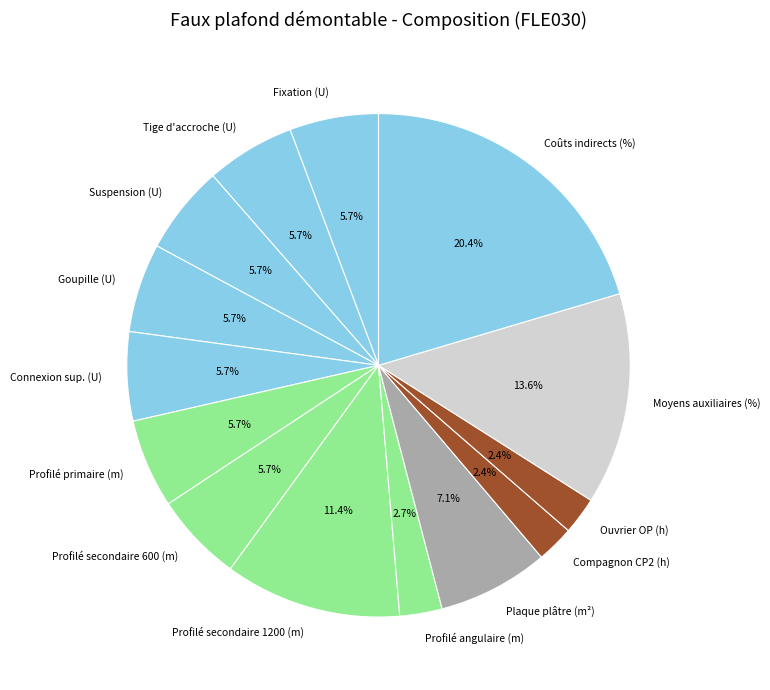

Combined, what portion of the pie is Moyens auxiliaires (%) and Coûts indirects (%)?

34.0%